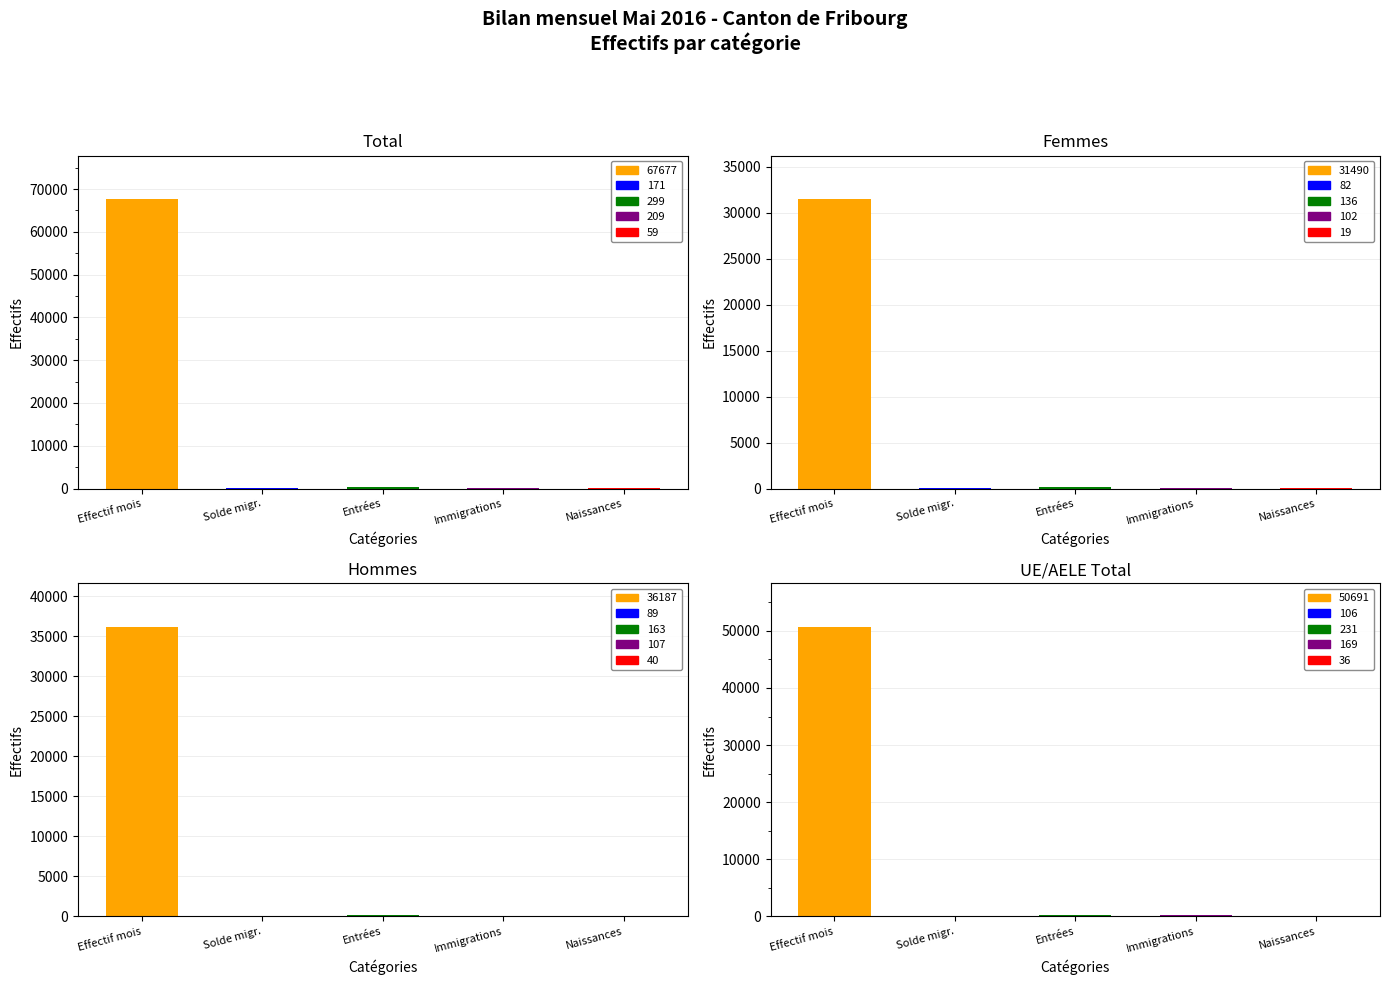

Is it true that Total UE/AELE equals 231 at 2?

True